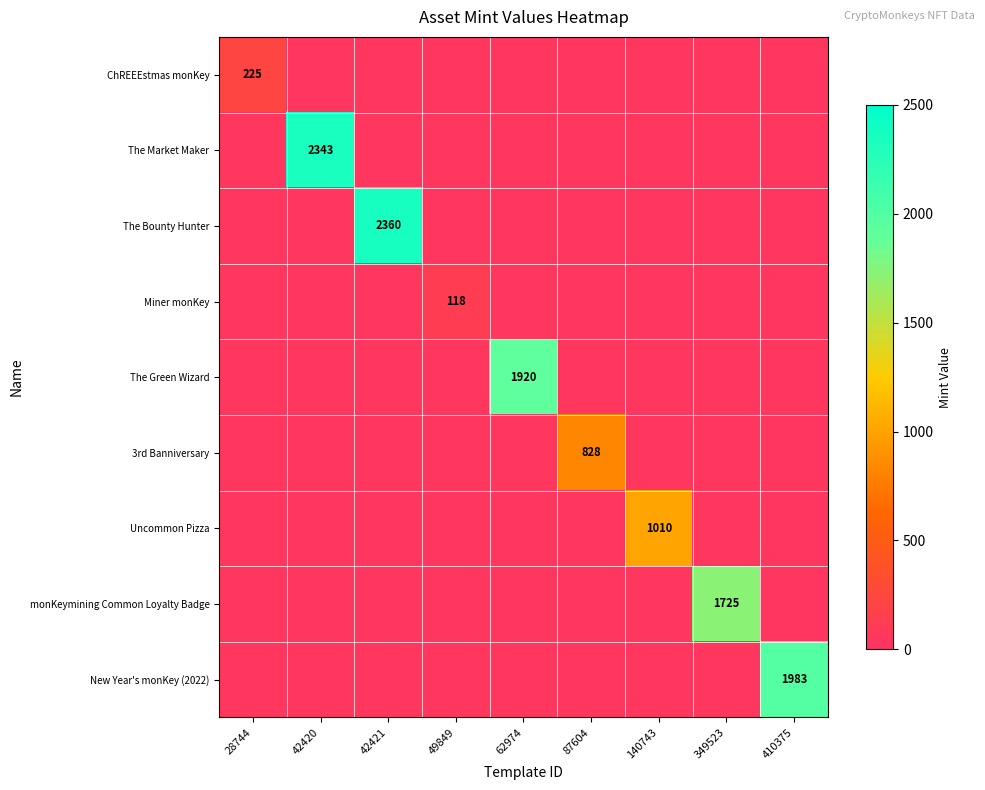

At how many categories does at least one series exceed 651?

7